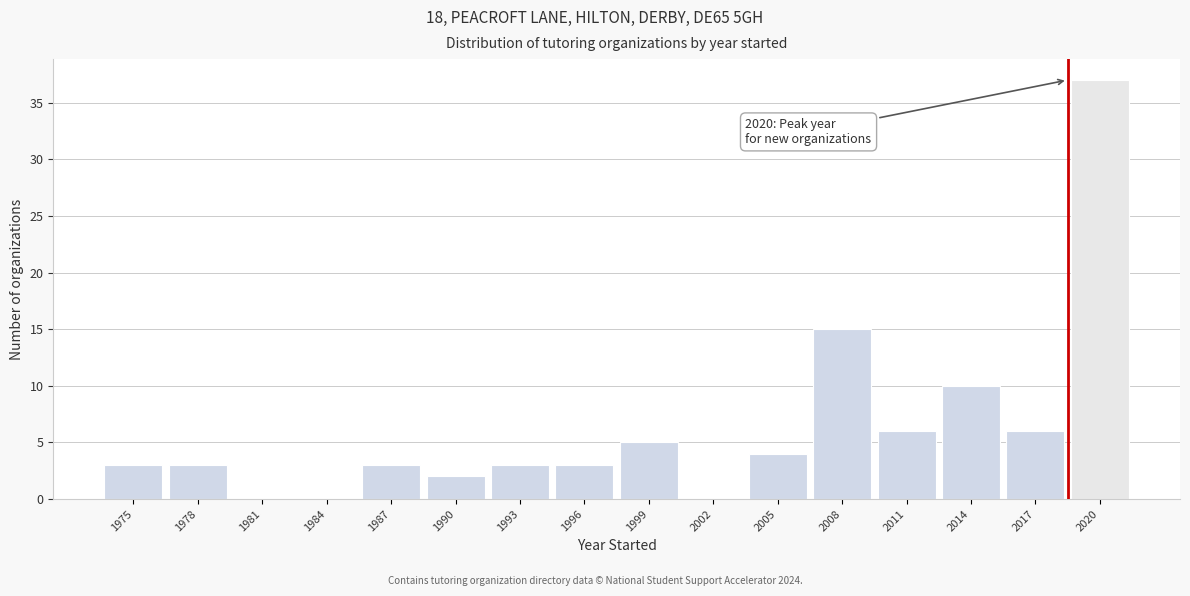

Reading left to right, transcribe all the data shown in this chart.

1975=3	1978=3	1981=0	1984=0	1987=3	1990=2	1993=3	1996=3	1999=5	2002=0	2005=4	2008=15	2011=6	2014=10	2017=6	2020=37